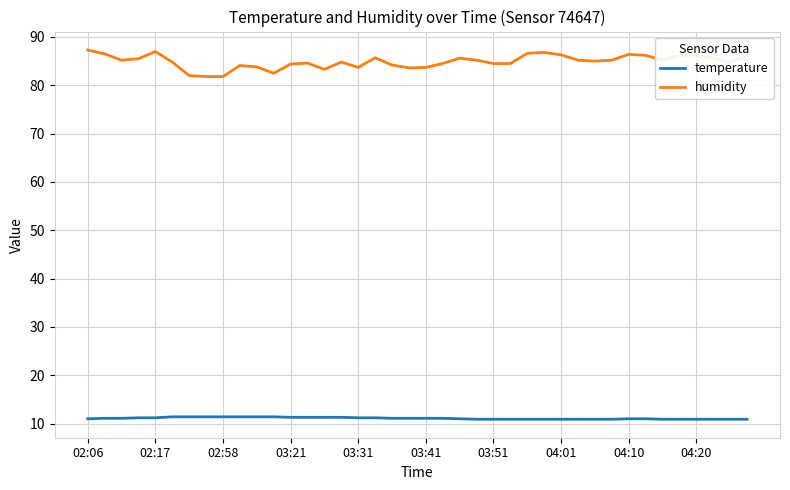

How many distinct data groups are displayed?

2